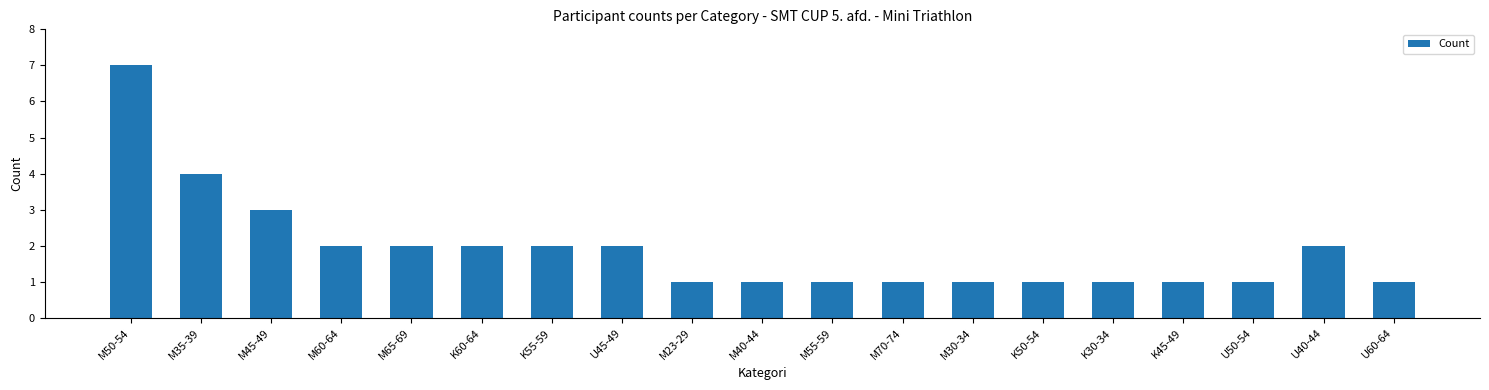

What is the approximate value at M65-69?

2